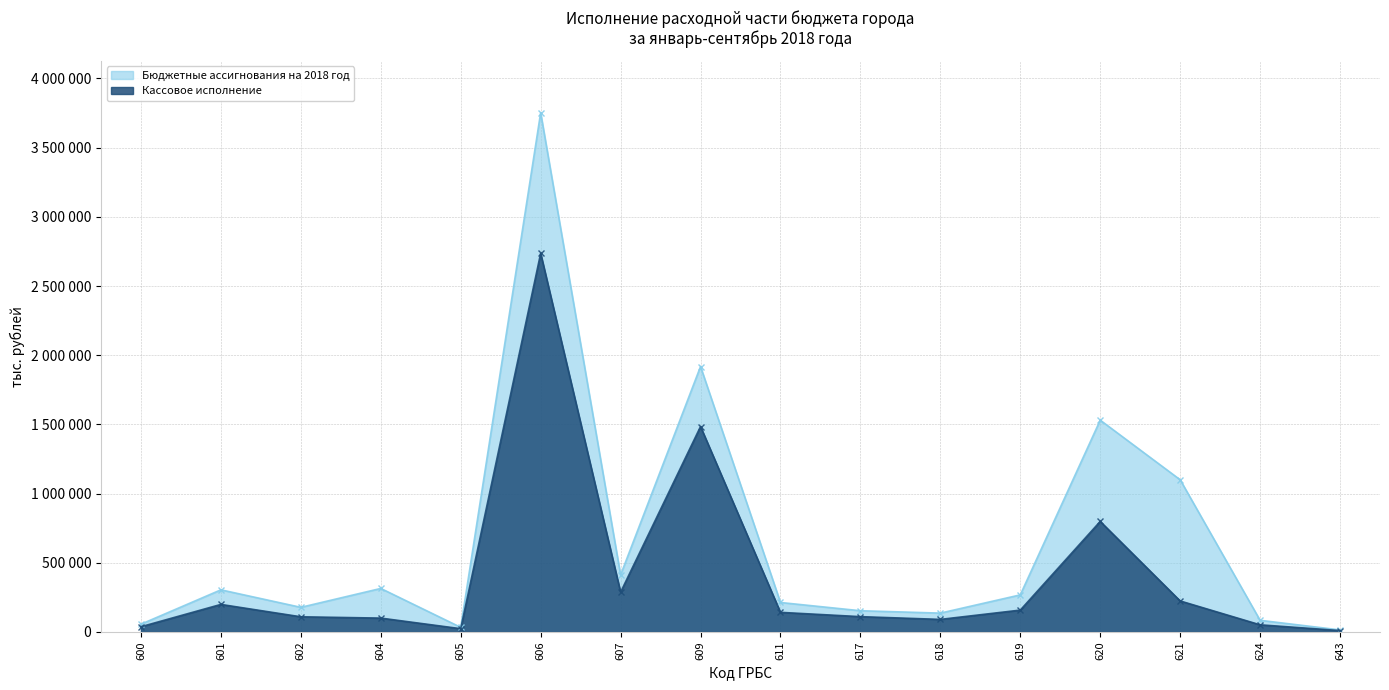

True or false: Кассовое исполнение and Бюджетные ассигнования на 2018 год intersect in this chart.

False